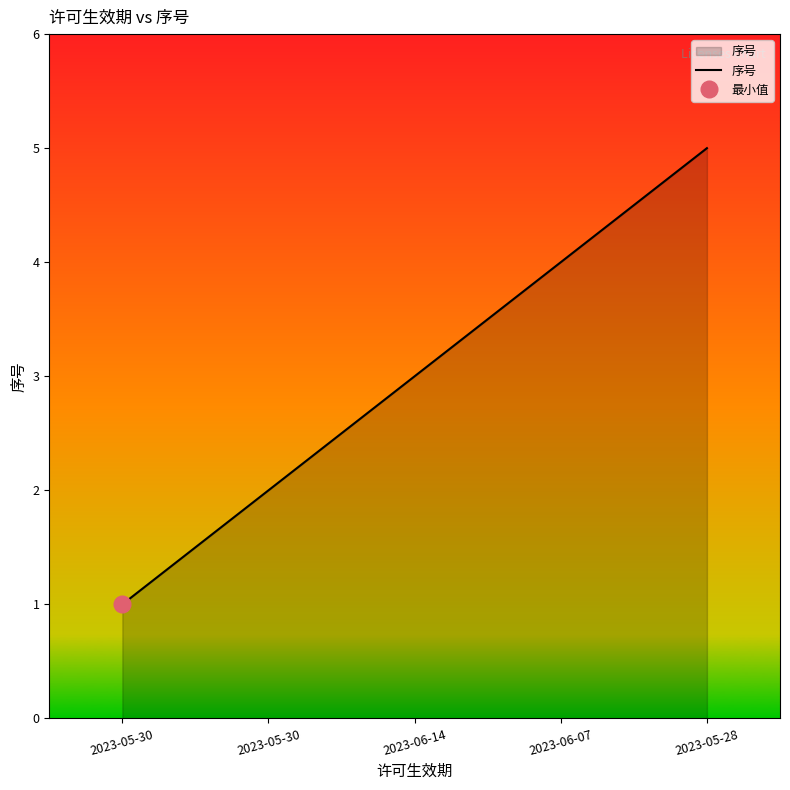

What is the sum of all values?

15